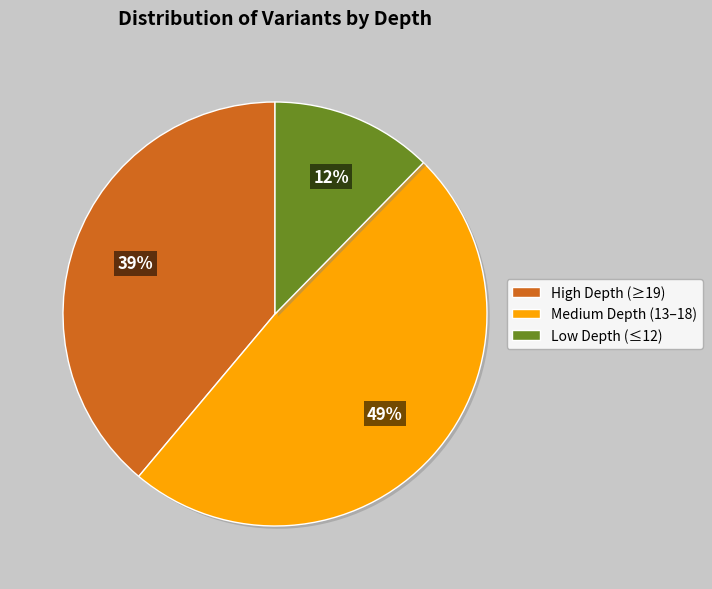

Does any single category account for the majority?

No